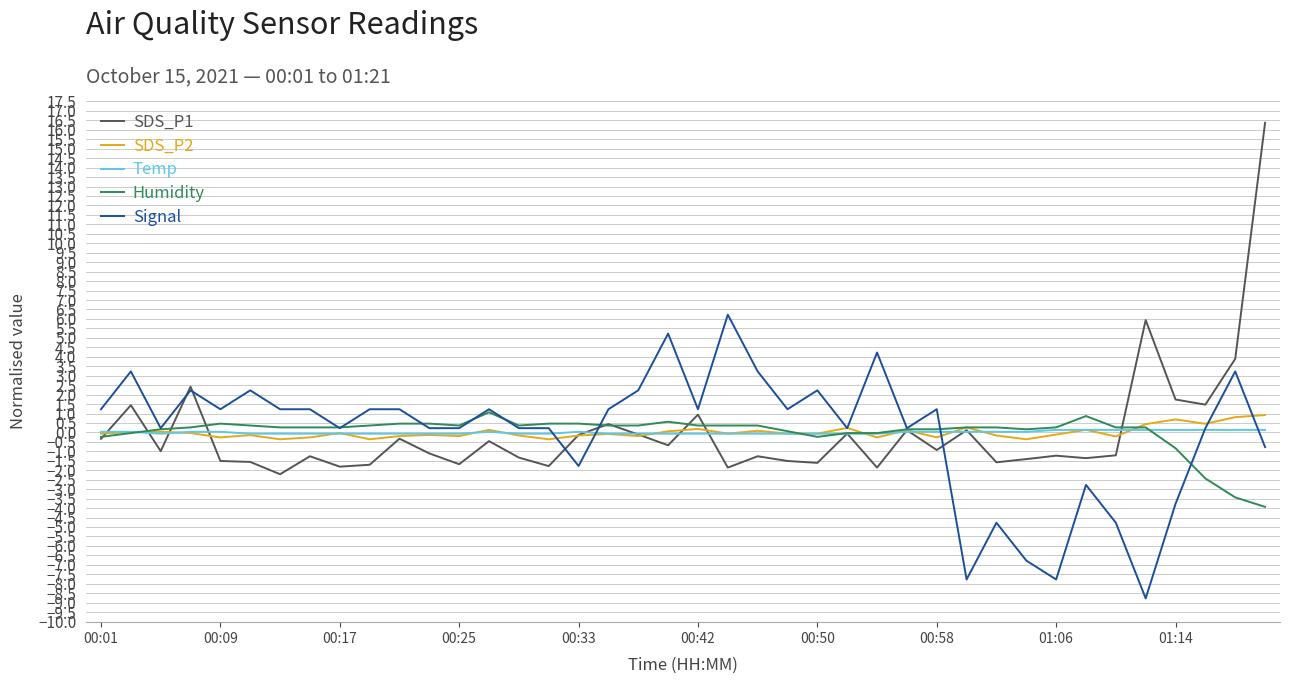

How many lines are shown in the chart?

5